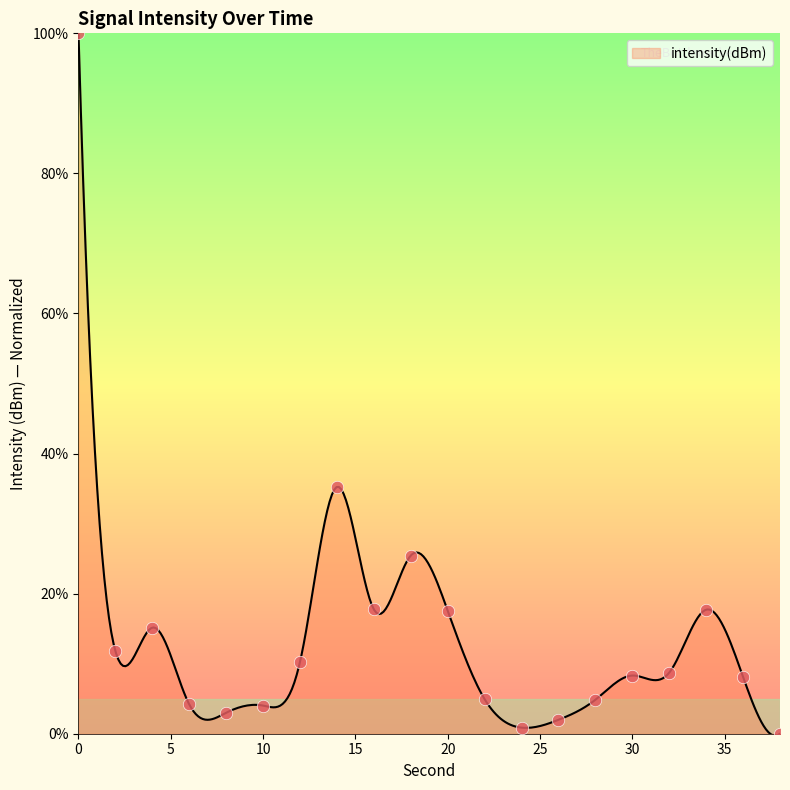

What is the change in value from 16 to 28?

-12.9